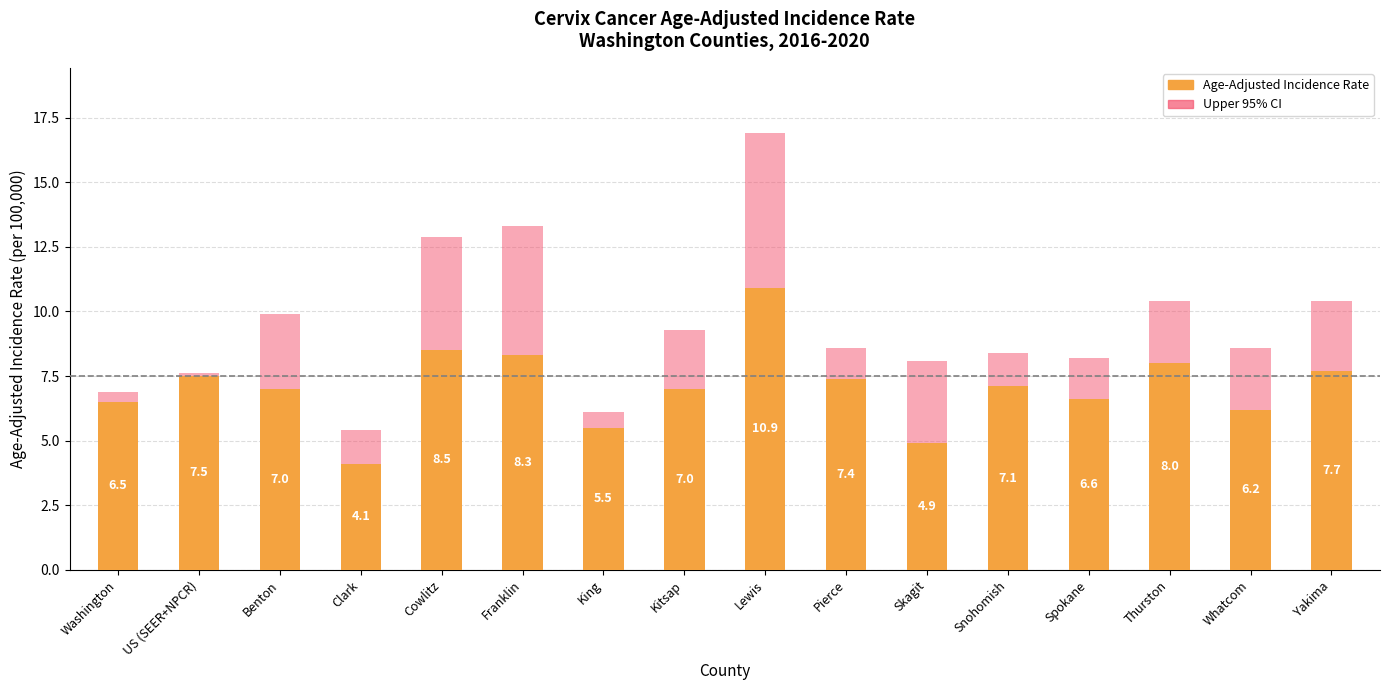

What is the label of the 3rd bar from the left?

Benton